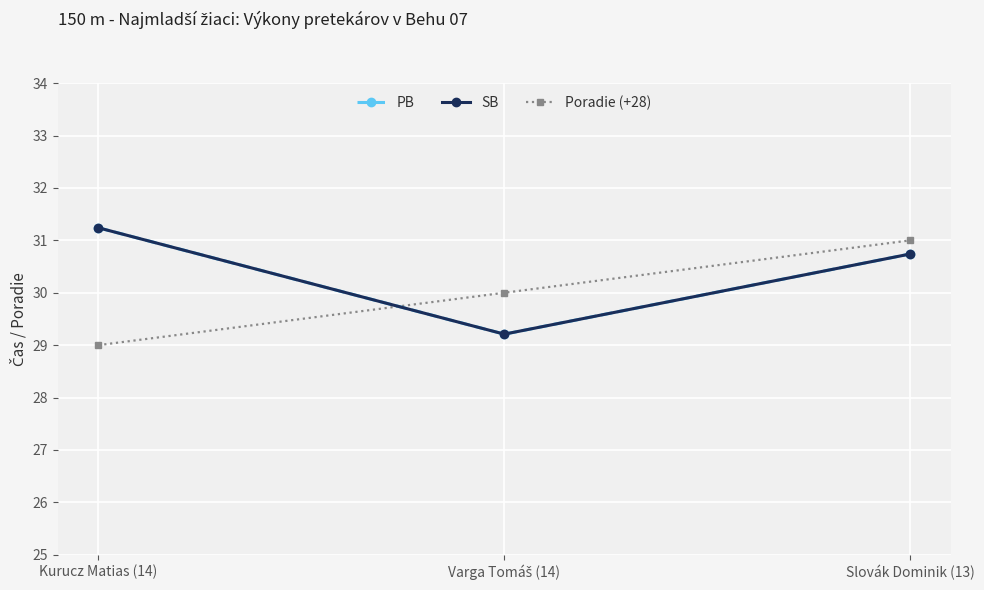

What is the sum of all SB values?

91.2